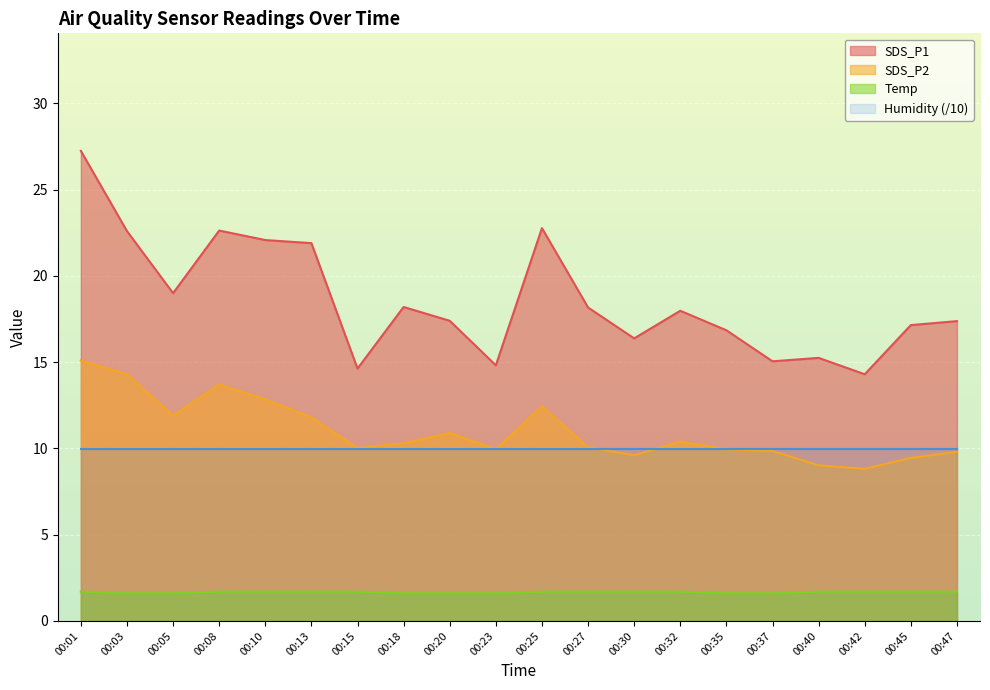

What is the difference between the maximum and minimum values in the SDS_P2 series?

6.3